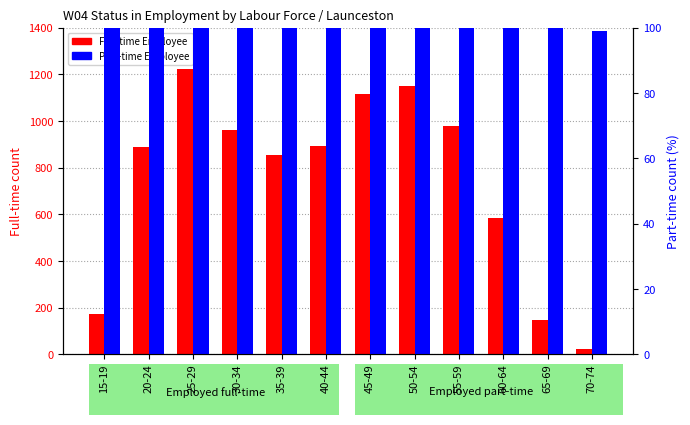

At 40-44, list the series in order from smallest to largest.

Full-time Employee, Part-time Employee